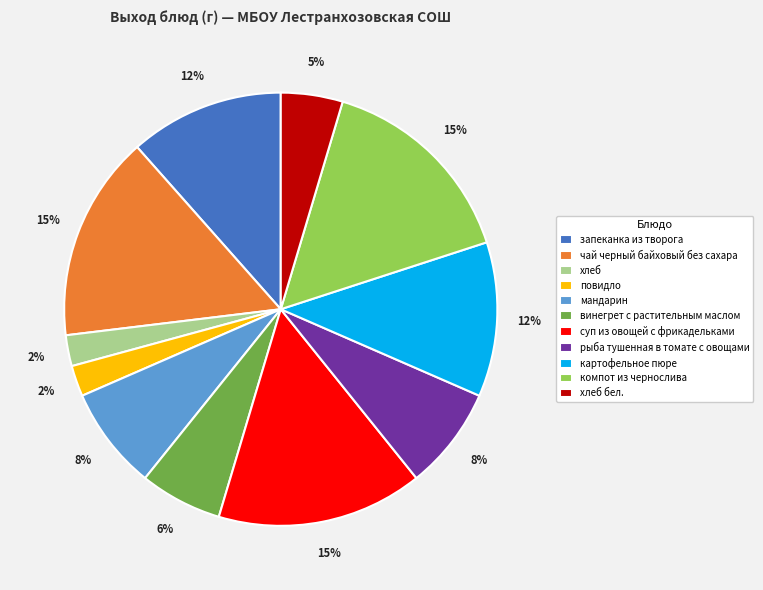

Is мандарин the majority of the pie?

No